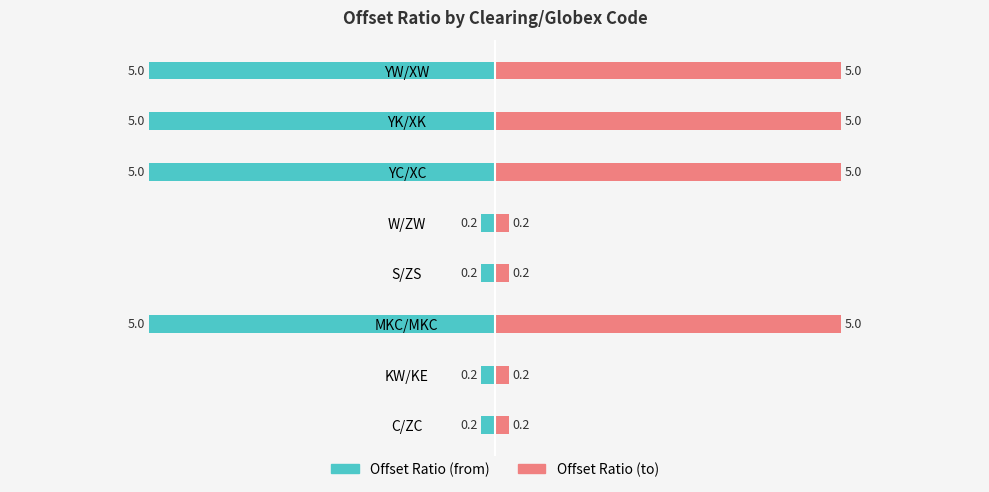

True or false: Offset Ratio (from) has a value of -5.0 at YC/XC.

True